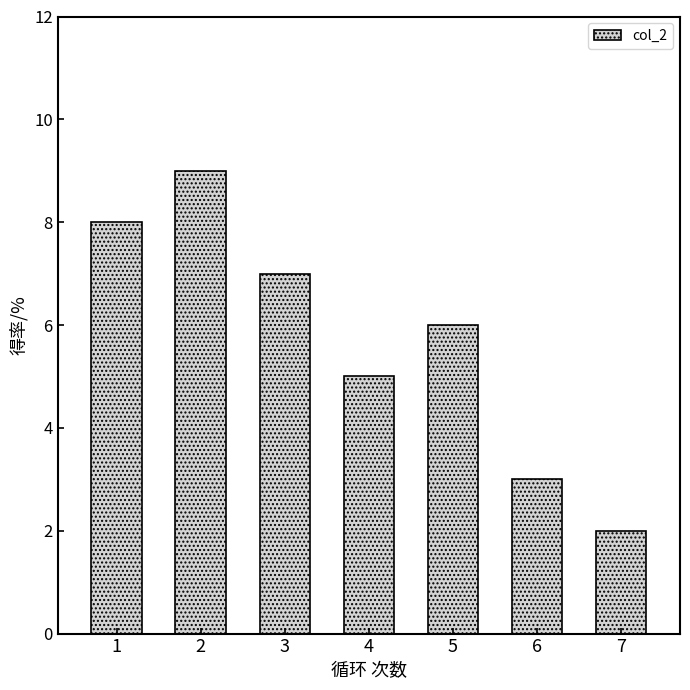

What value does the data have at 7?

2